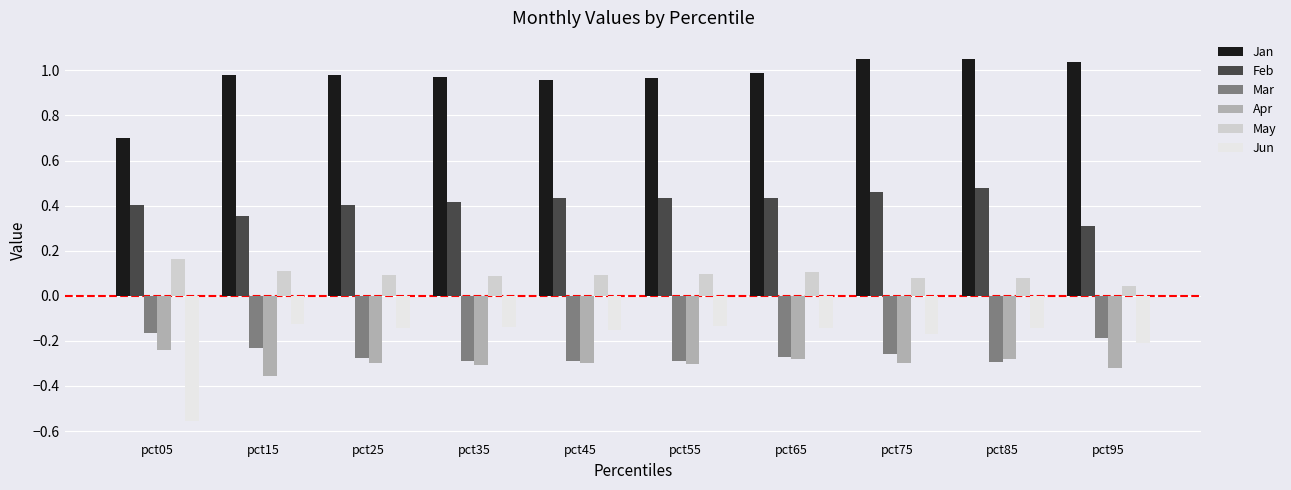

Does the chart contain any negative values?

Yes